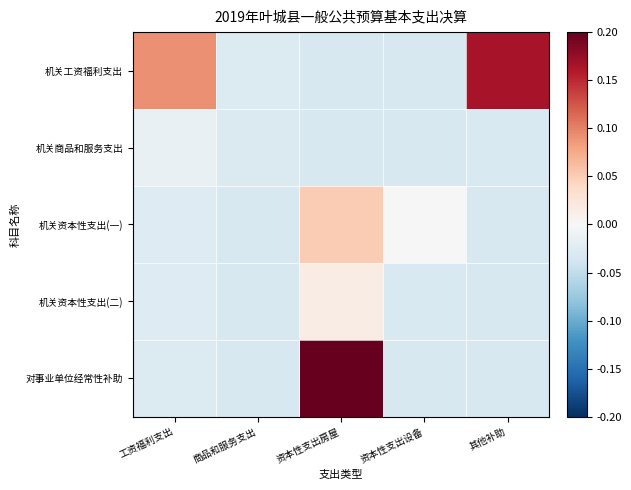

What is the total value across all series at 资本性支出设备?

-0.1